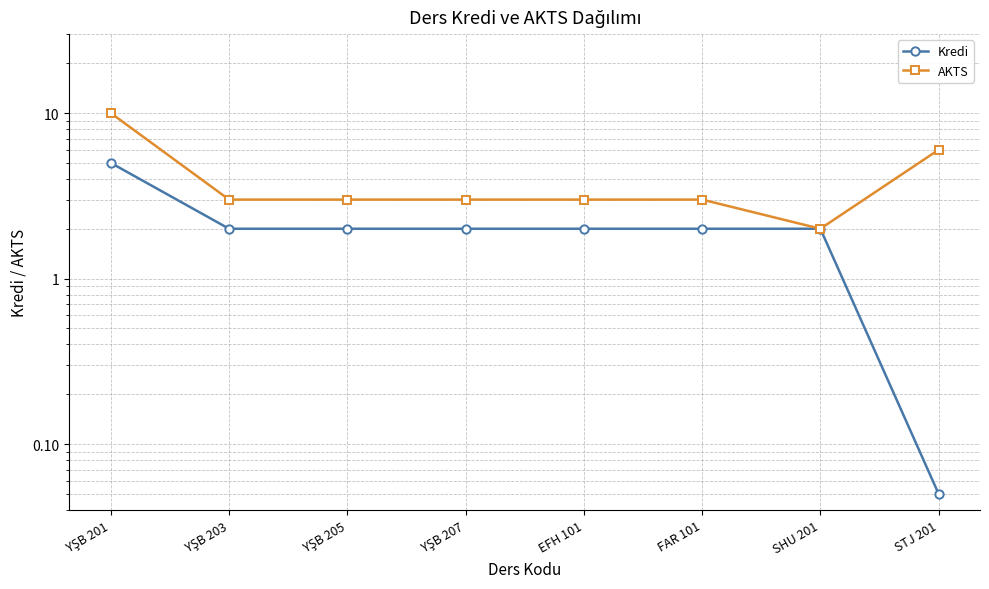

True or false: Kredi has a value of 2.8 at YŞB 201.

False